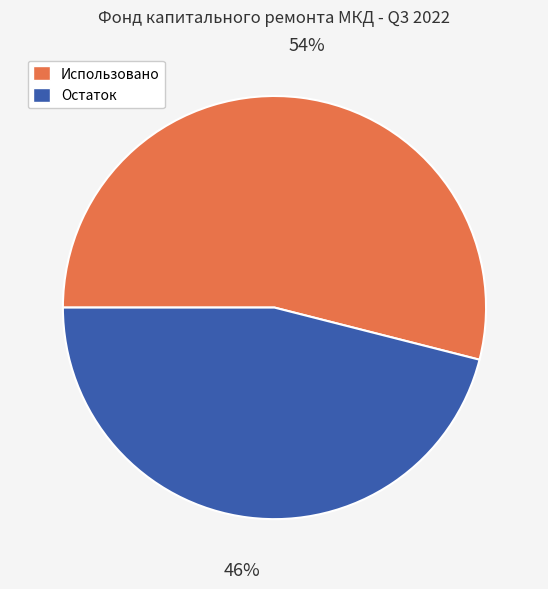

To the nearest percent, what portion does Использовано represent?

54%